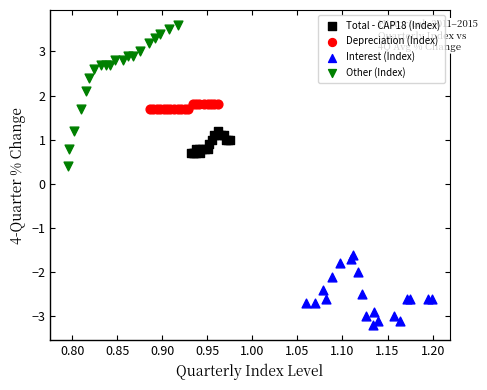

Which series contains the highest Y value?

Other (Index)